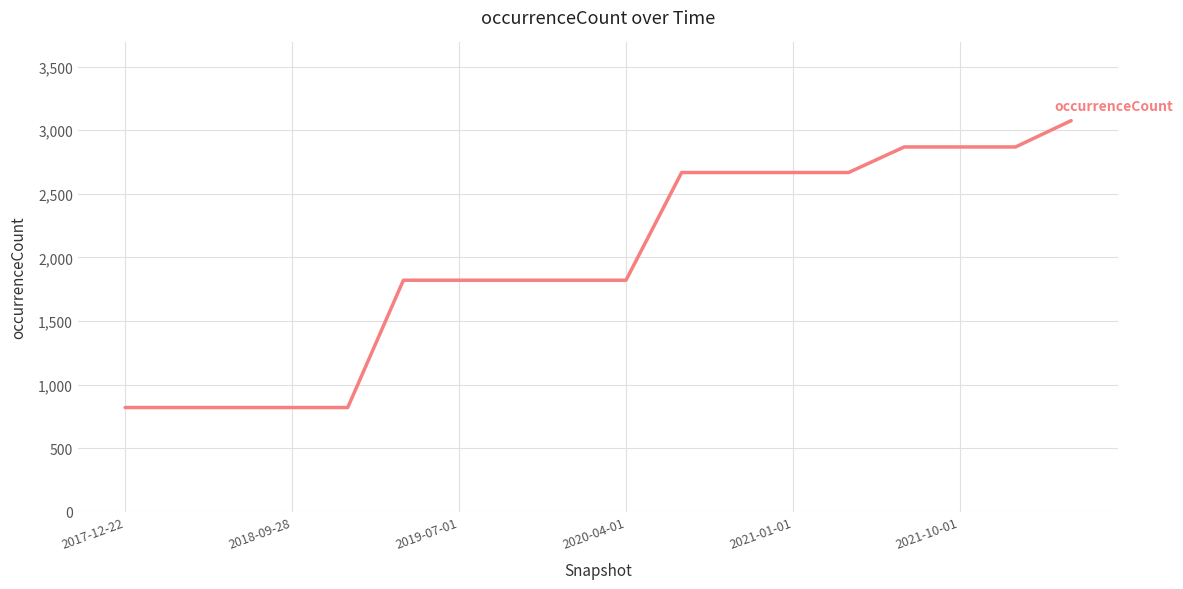

What is the maximum value shown in the chart?

3075